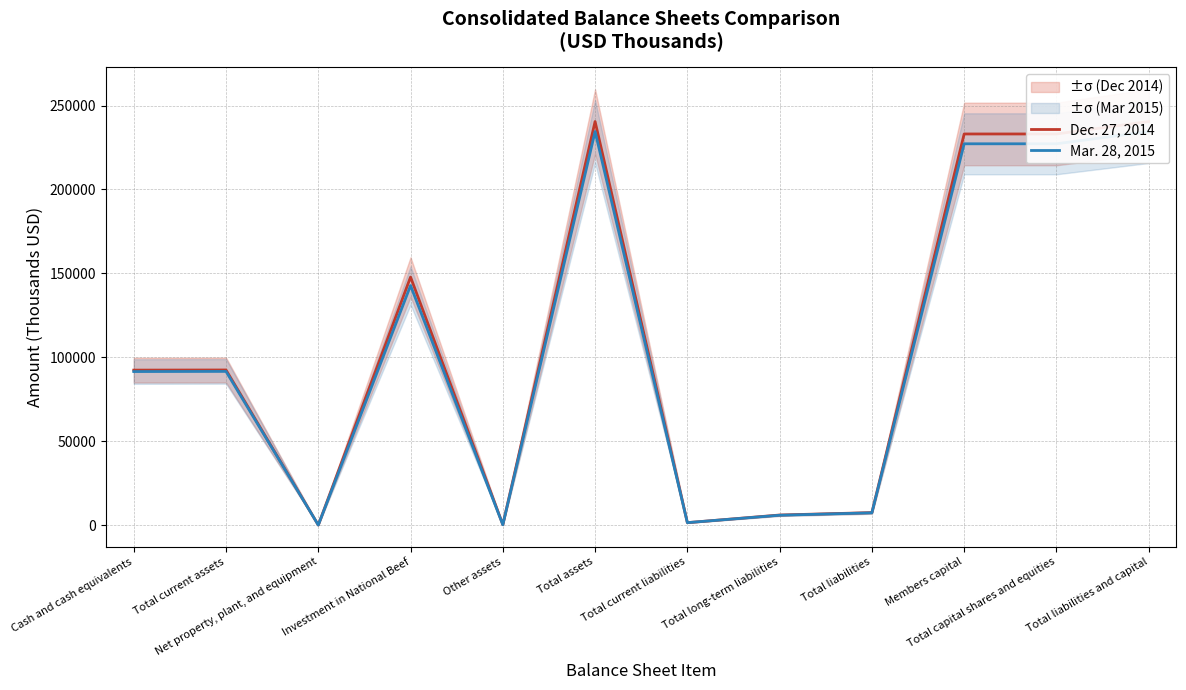

At which category does Mar. 28, 2015 reach its first local valley?

Net property, plant, and equipment